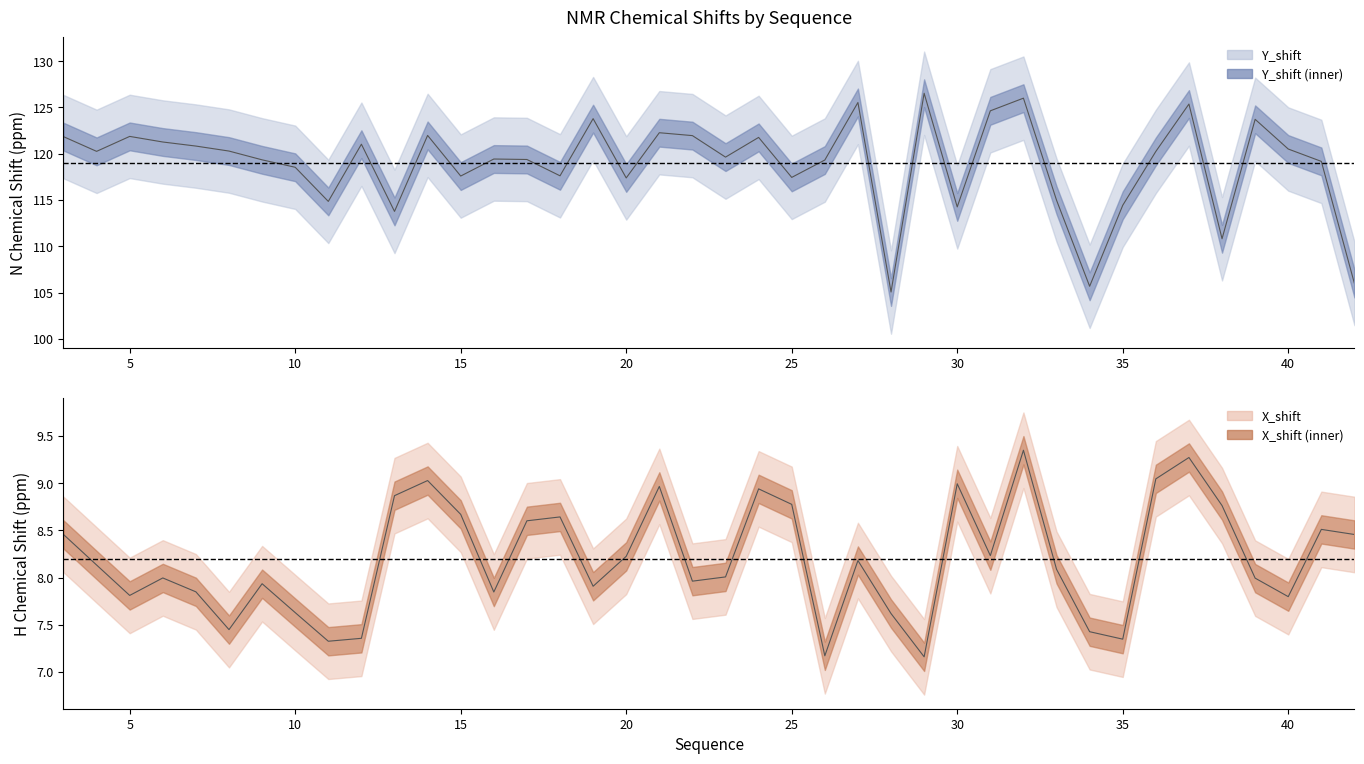

What is the value of the X_shift point at the 39th from the left?

8.5